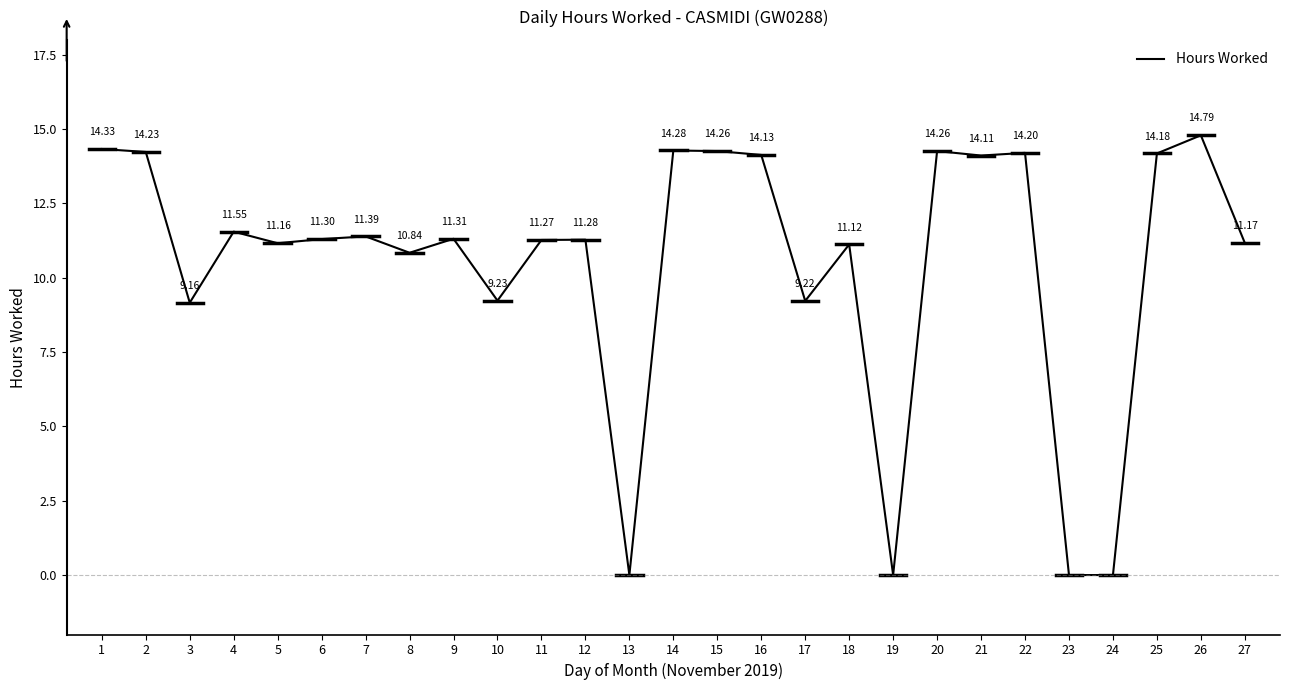

Between 26 and 2, which is larger?

26